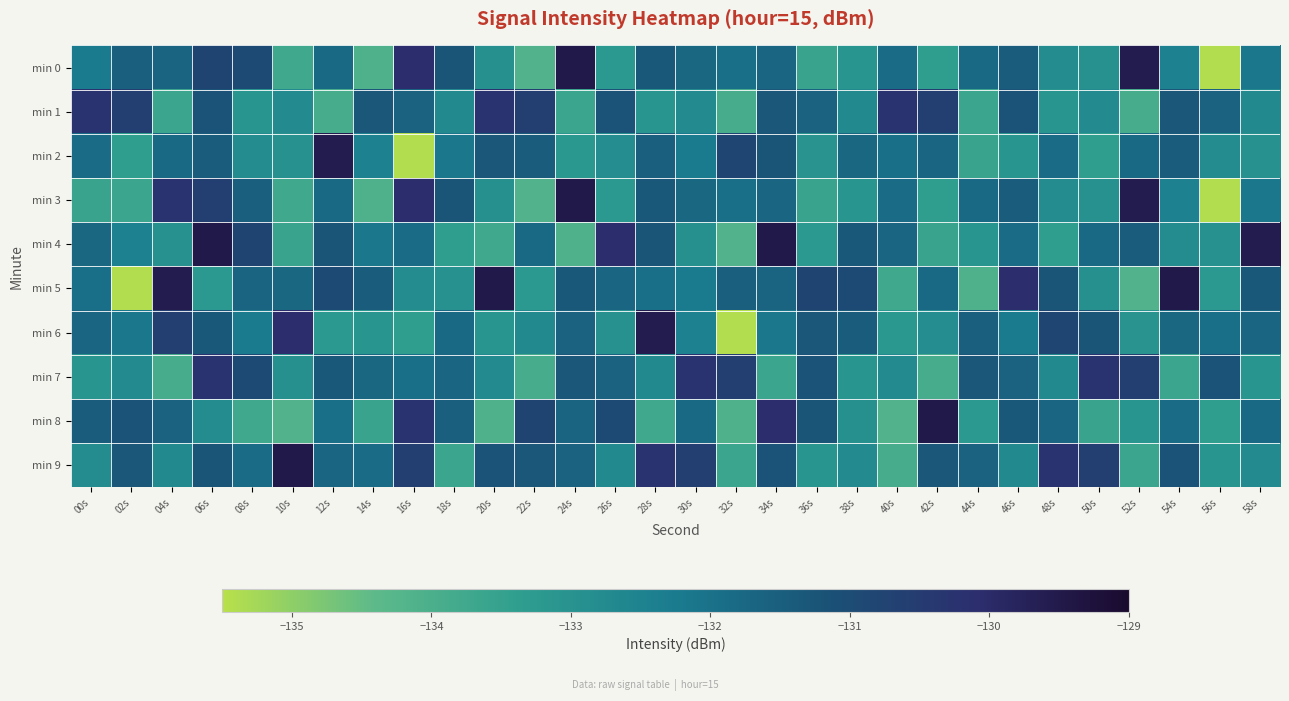

At how many categories does at least one series exceed -132?

30